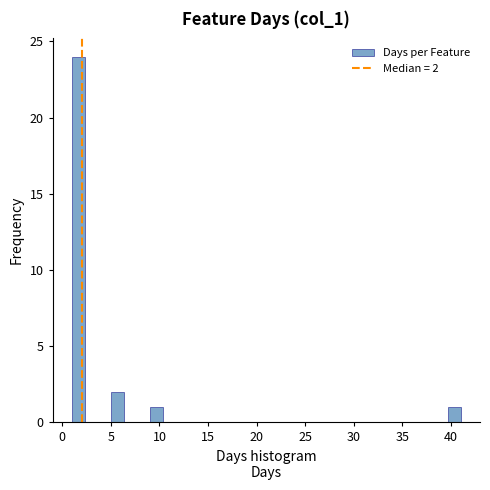

Read against the x-axis, roughly where is the centre of the tallest bar?

1.5